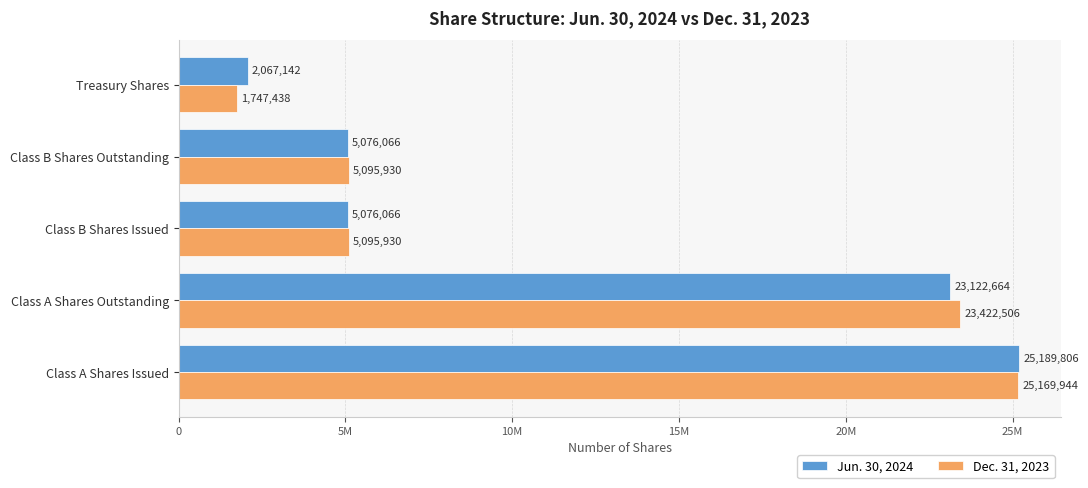

What are all the series names shown in the legend?

Jun. 30, 2024, Dec. 31, 2023